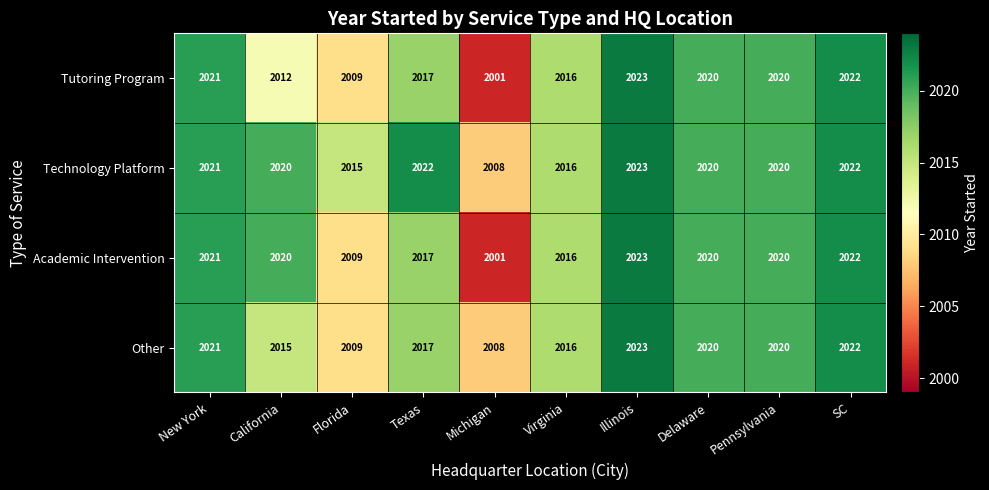

What is the difference between the maximum and minimum values in the Tutoring Program series?

22